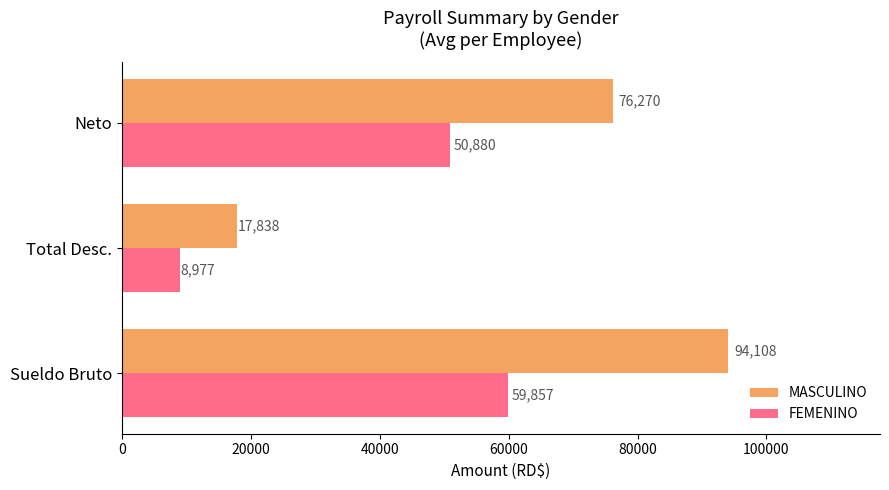

Which series has the widest spread of values?

MASCULINO